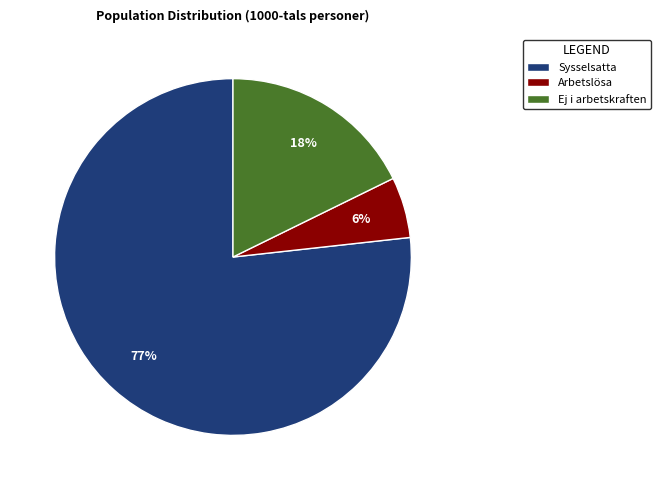

The Sysselsatta slice represents 82% of the pie. True or false?

False